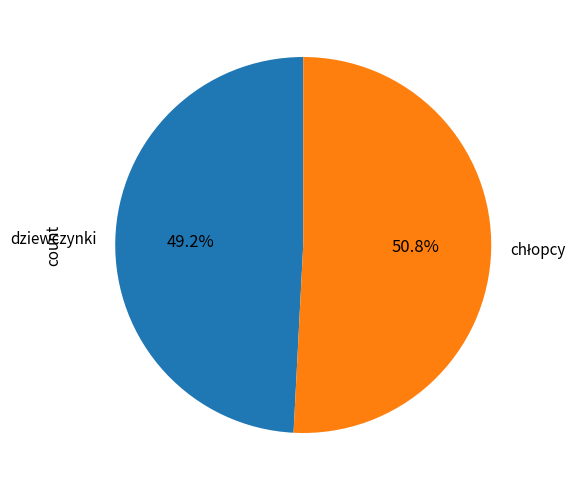

How many slices are in this pie chart?

2